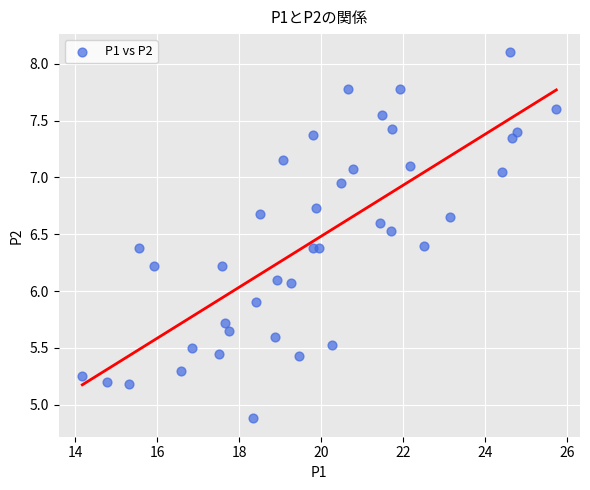

What is the range of Y values (max minus min)?

3.2